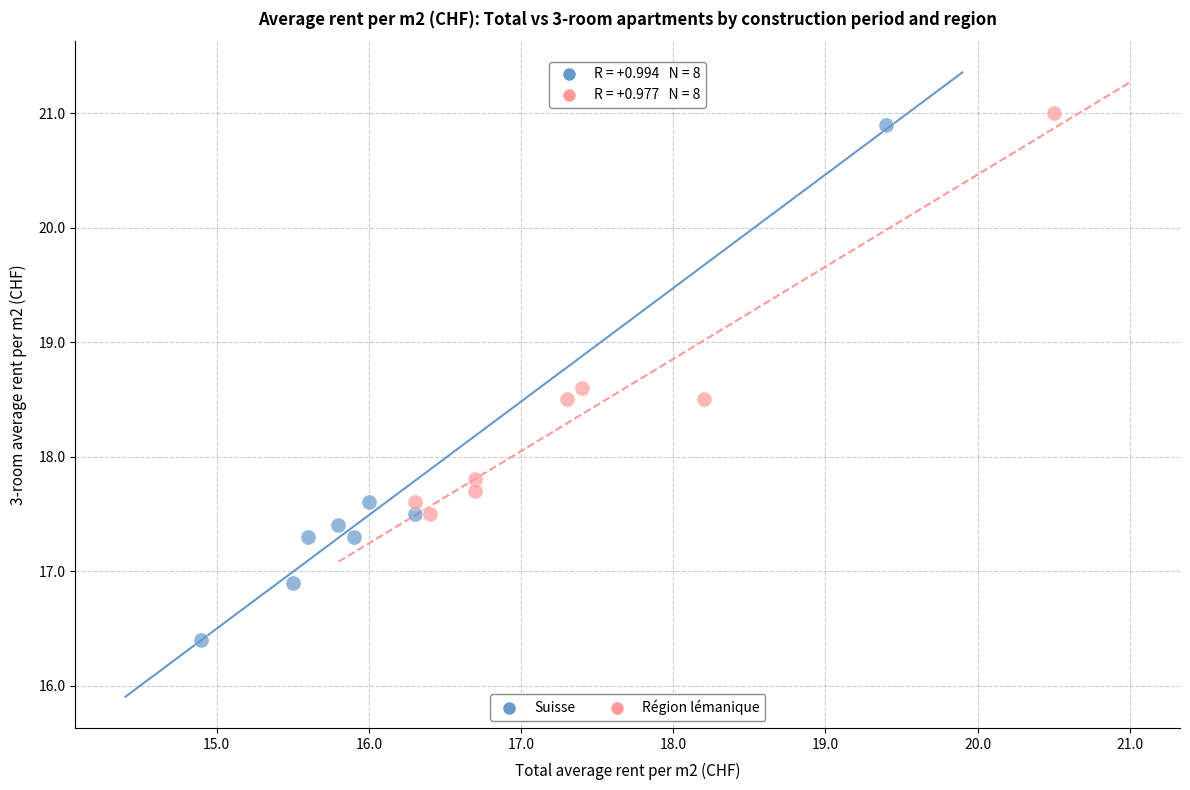

Which series has the largest Y range (max minus min)?

Suisse